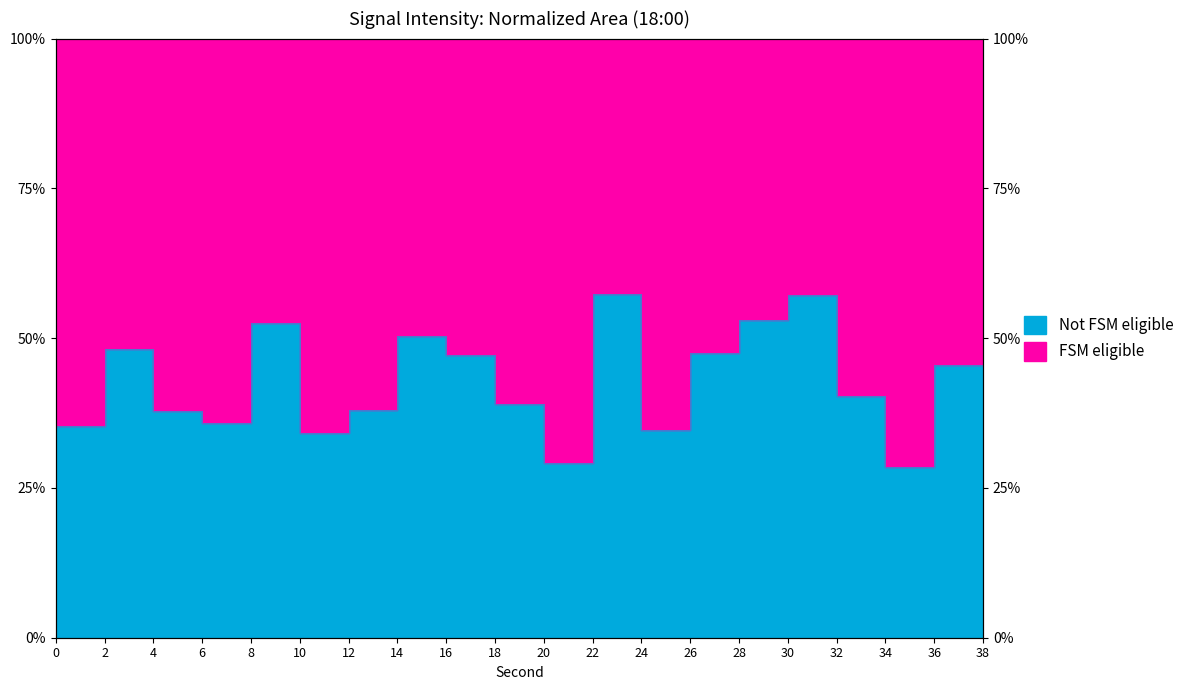

What is the greatest value displayed?

57.3